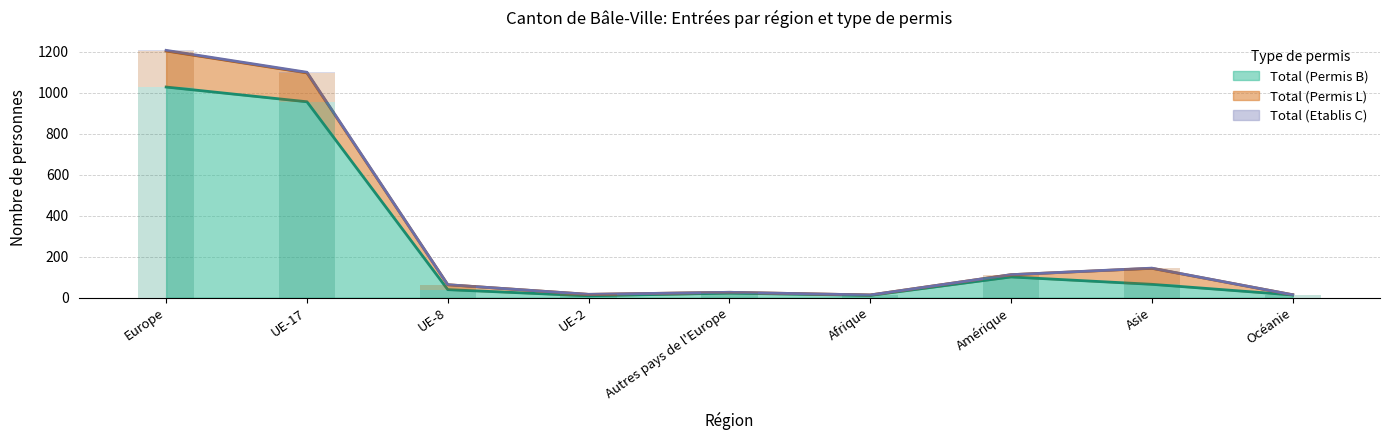

True or false: Total (Permis B) has a value of 151 at Amérique.

False